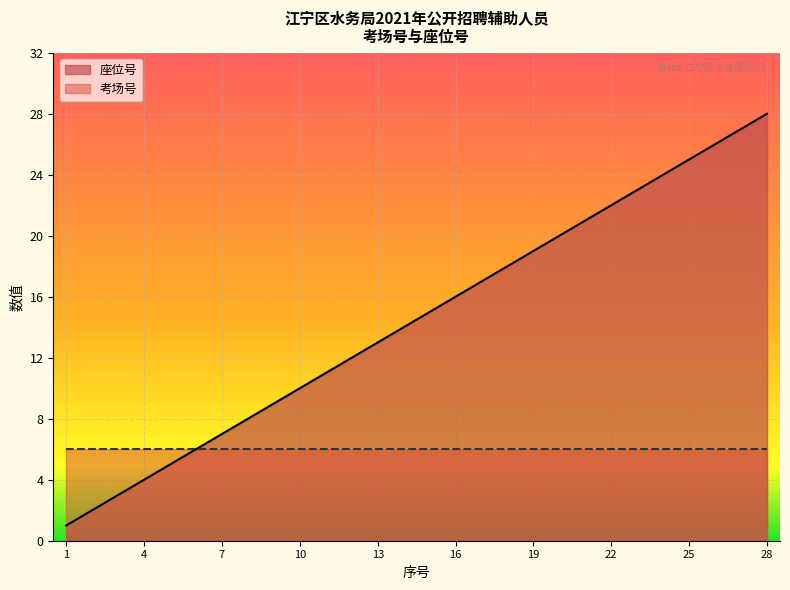

Where does the data first go above 15?

16